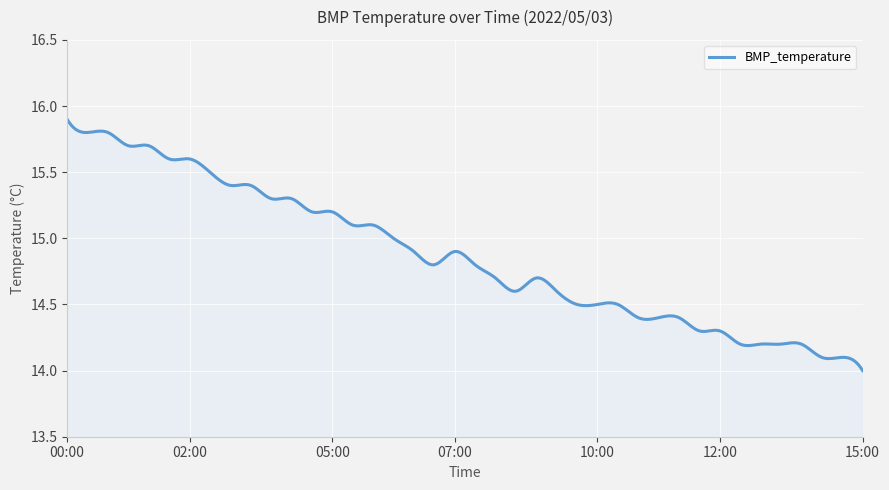

Reading left to right, extract all data points from this chart.

15.9	15.8	15.8	15.7	15.7	15.6	15.6	15.5	15.4	15.4	15.3	15.3	15.2	15.2	15.1	15.1	15.0	14.9	14.8	14.9	14.8	14.7	14.6	14.7	14.6	14.5	14.5	14.5	14.4	14.4	14.4	14.3	14.3	14.2	14.2	14.2	14.2	14.1	14.1	14.0